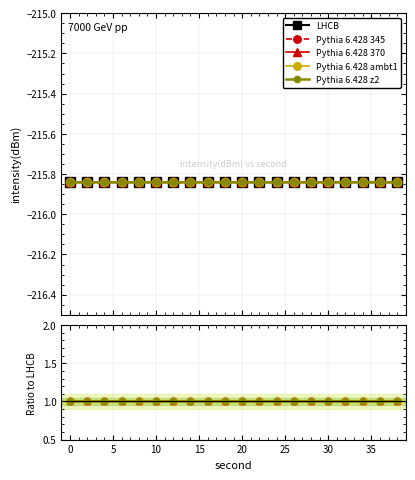

What is the value of the Pythia 6.428 370 point at the 5th from the left?

1.0